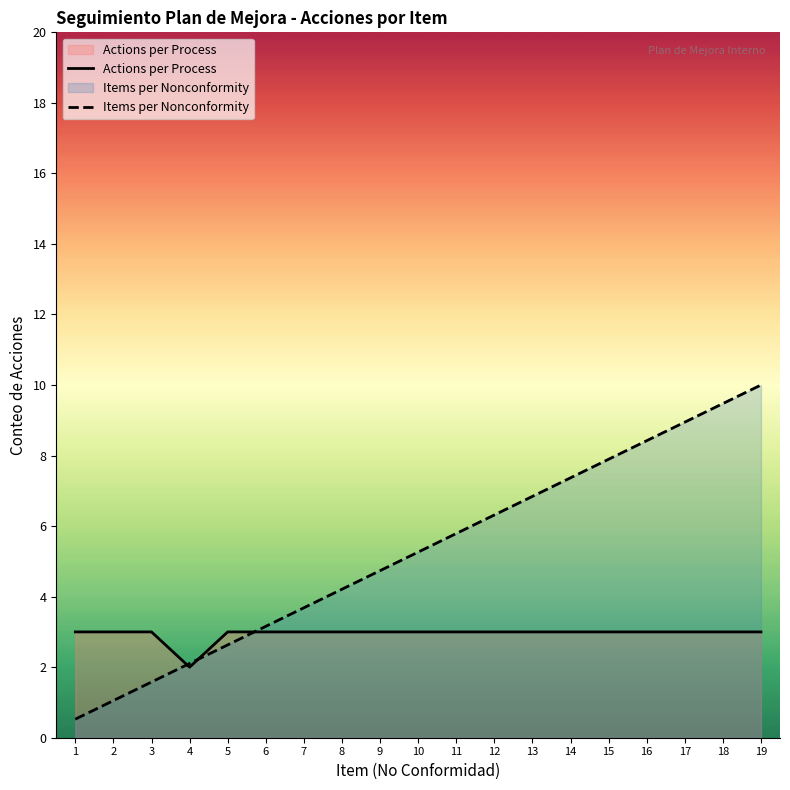

How many lines are shown in the chart?

2